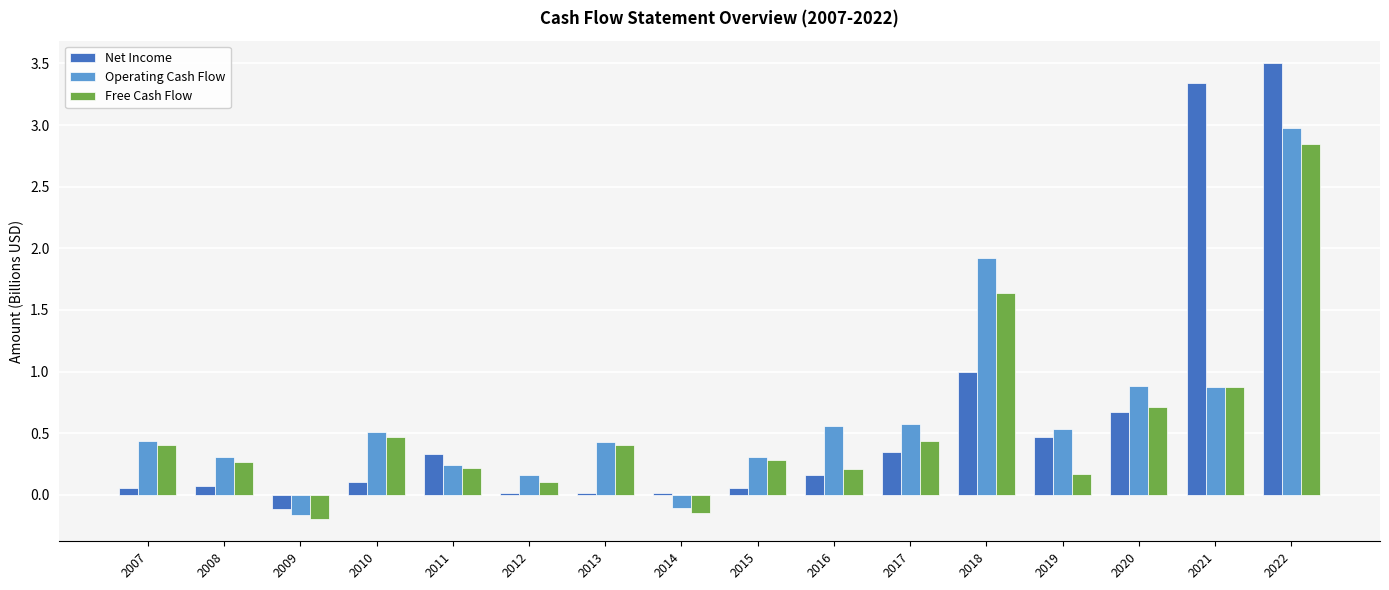

Is the value of Operating Cash Flow at 2017 greater than the value of Free Cash Flow at 2022?

No